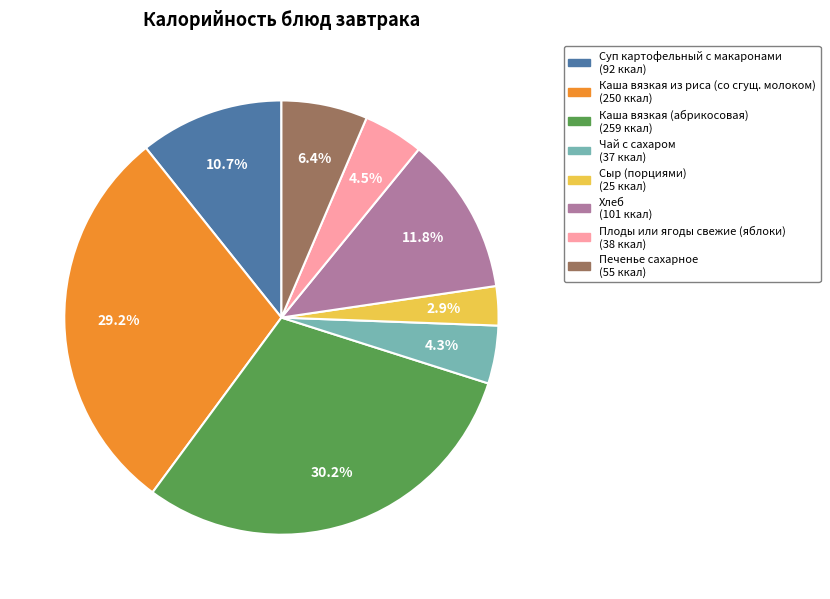

Which slice is the smallest?

Сыр (порциями)